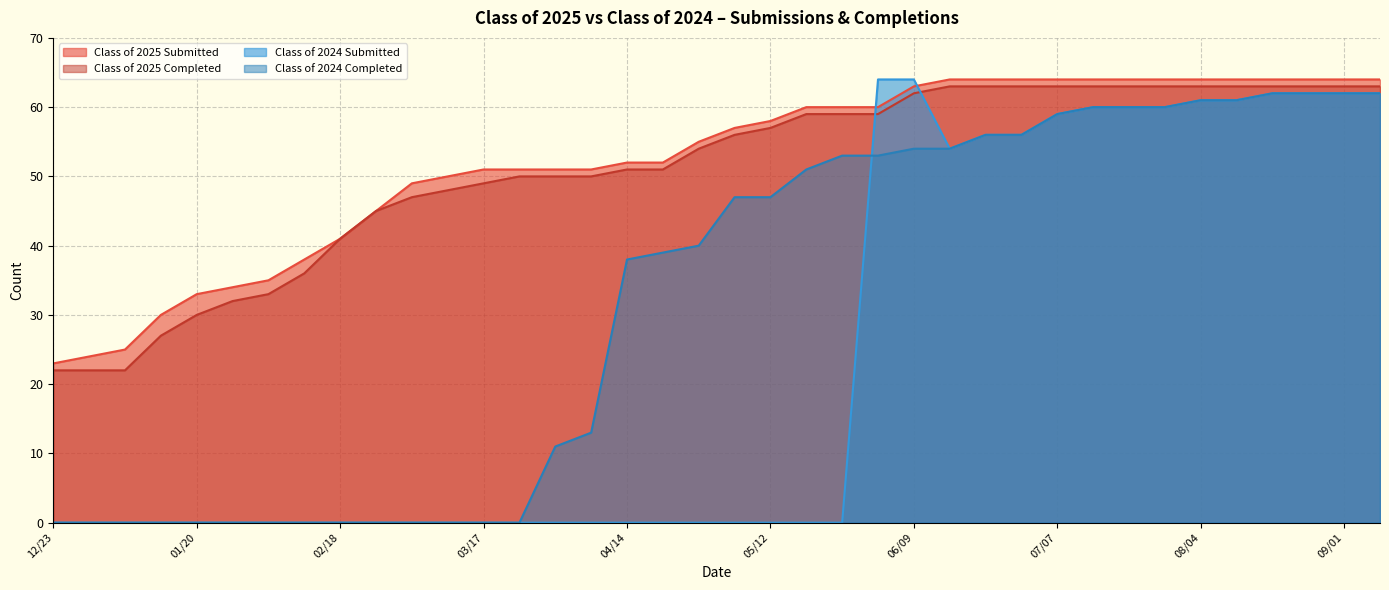

Which series has the widest spread of values?

Class of 2024 Submitted